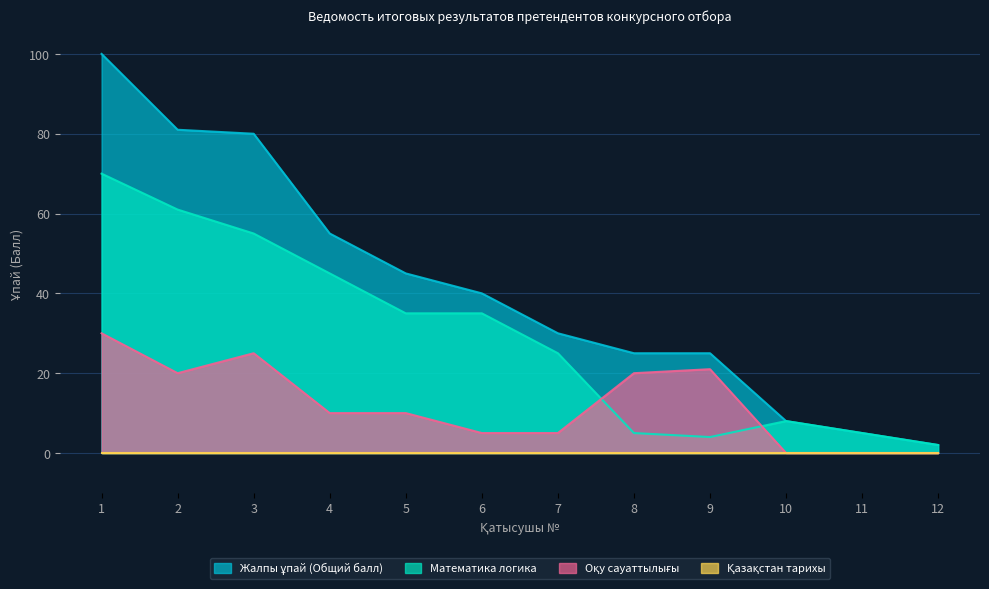

What is the difference between the maximum and minimum values in the Оқу сауаттылығы series?

30